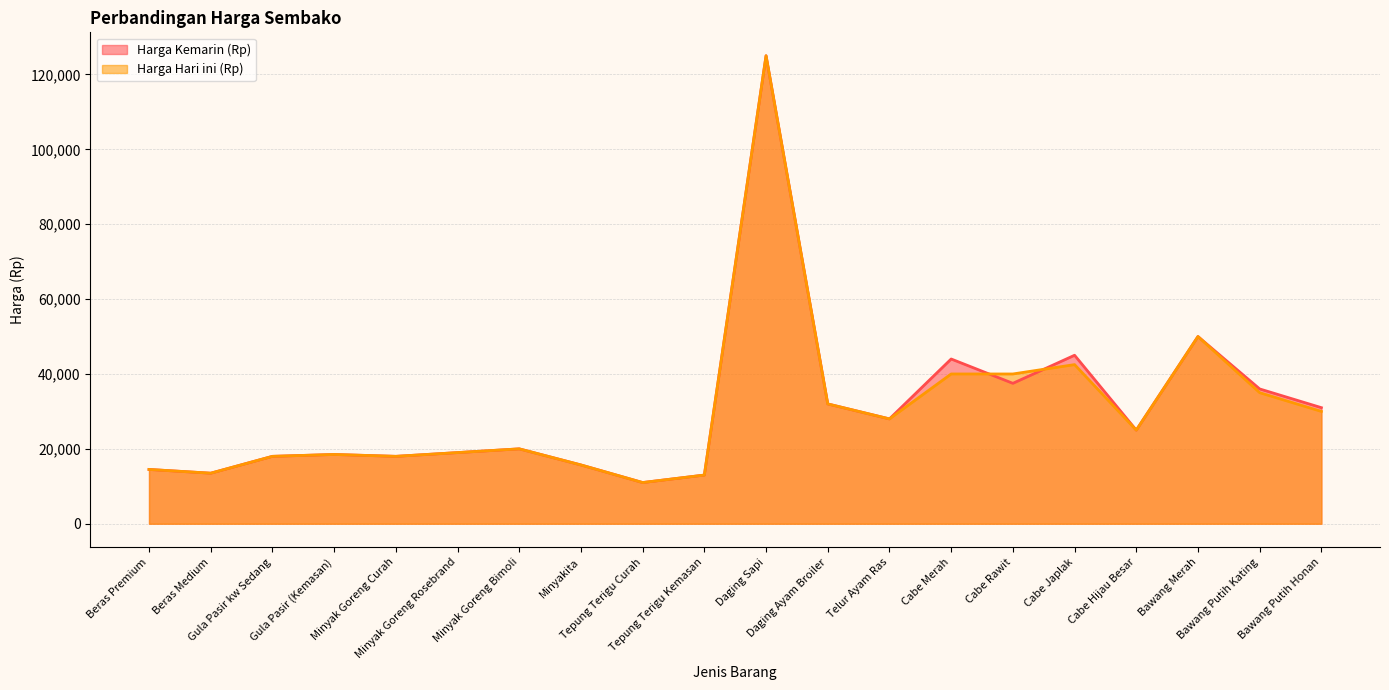

How many lines are shown in the chart?

2